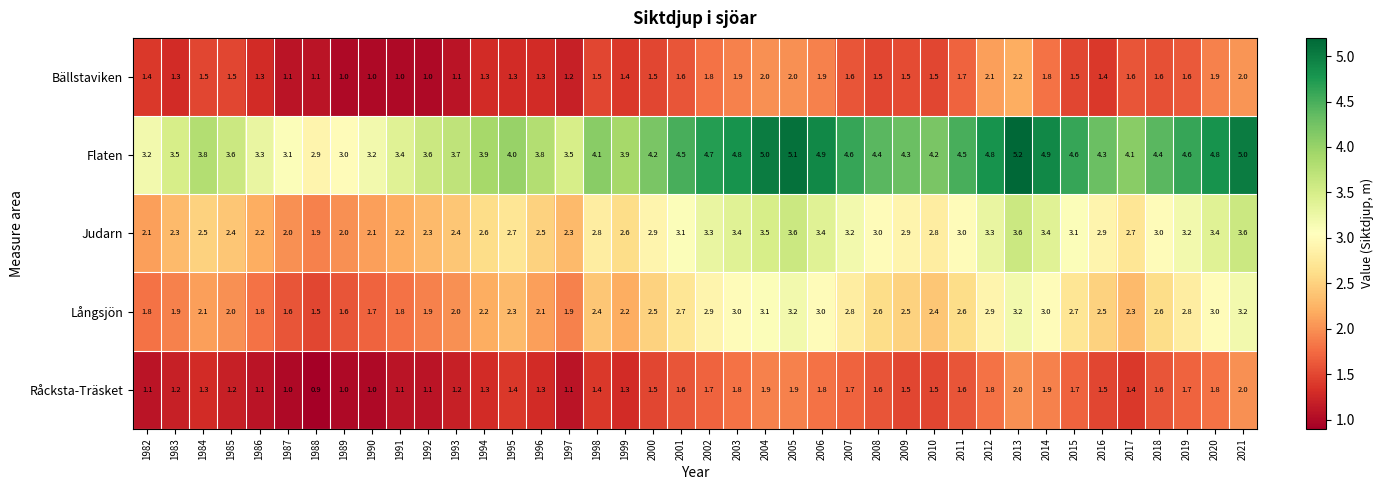

What is the lowest value of the Flaten series?

2.9